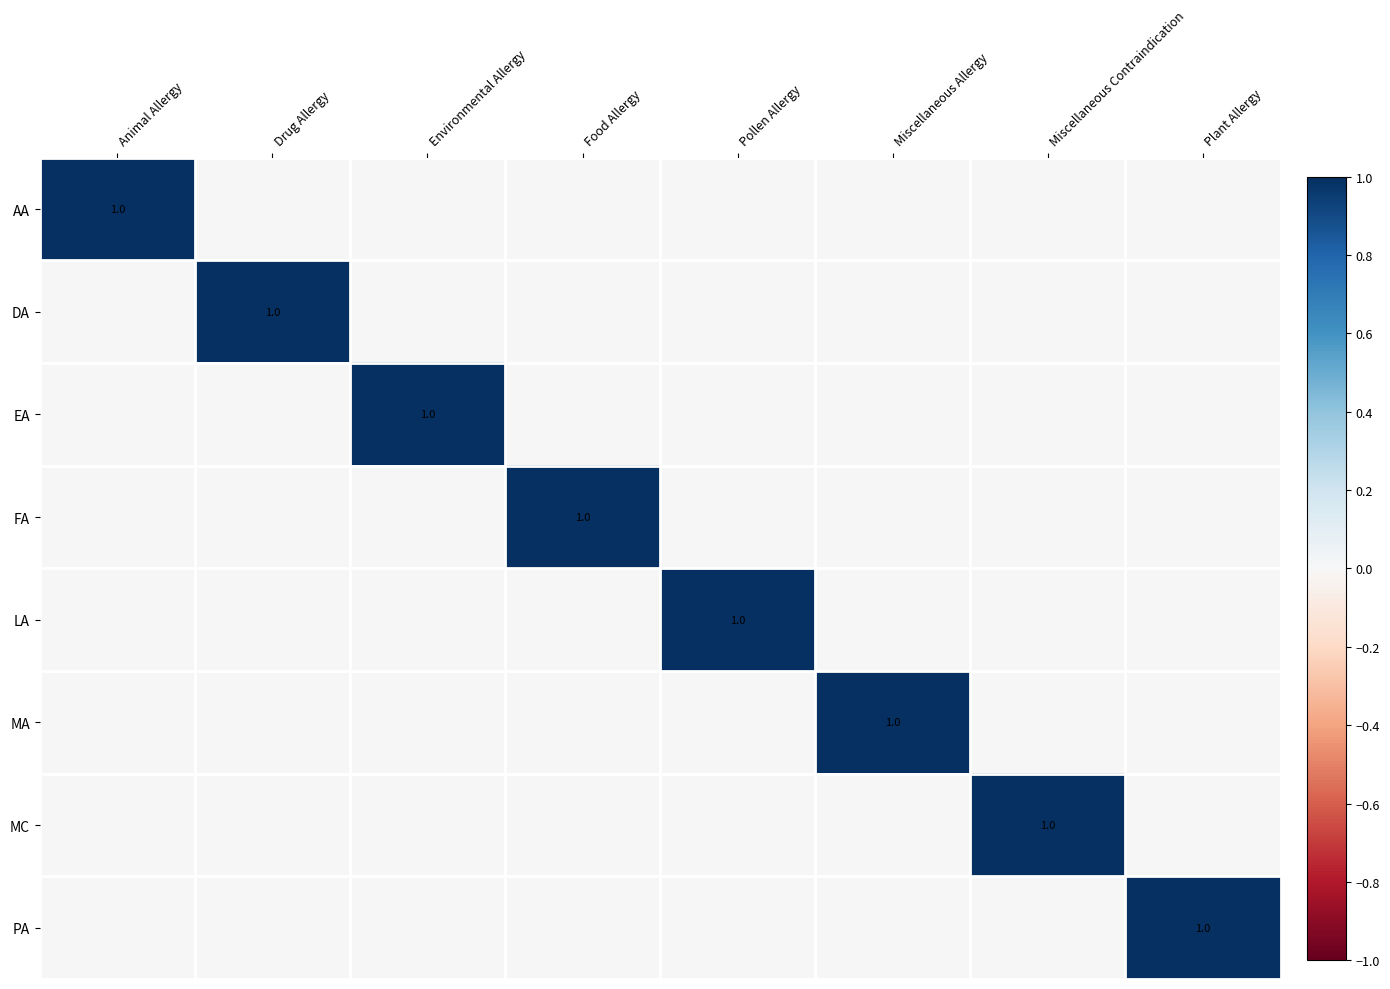

Rank the categories by MA value from highest to lowest.

Miscellaneous Allergy, Animal Allergy, Drug Allergy, Environmental Allergy, Food Allergy, Pollen Allergy, Miscellaneous Contraindication, Plant Allergy